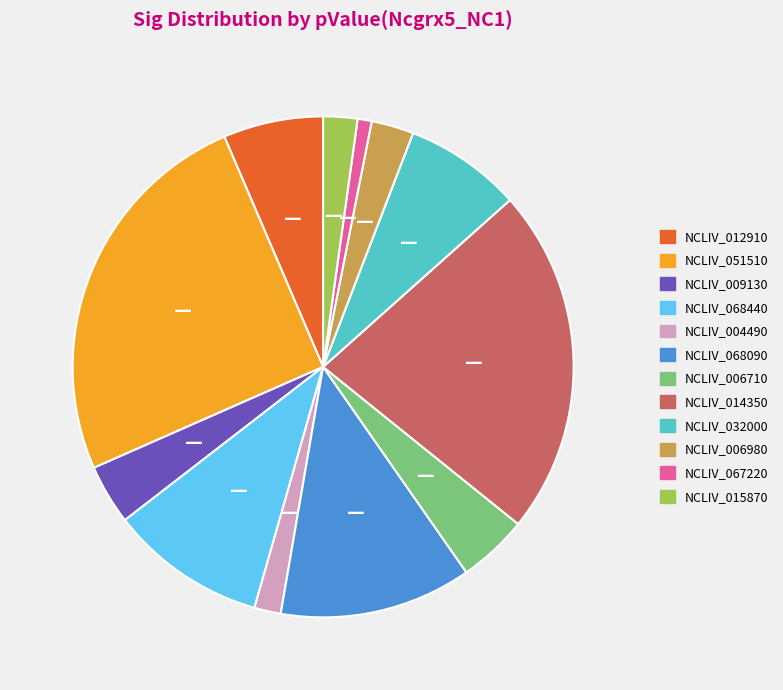

Which category has the smallest portion of the pie?

NCLIV_067220